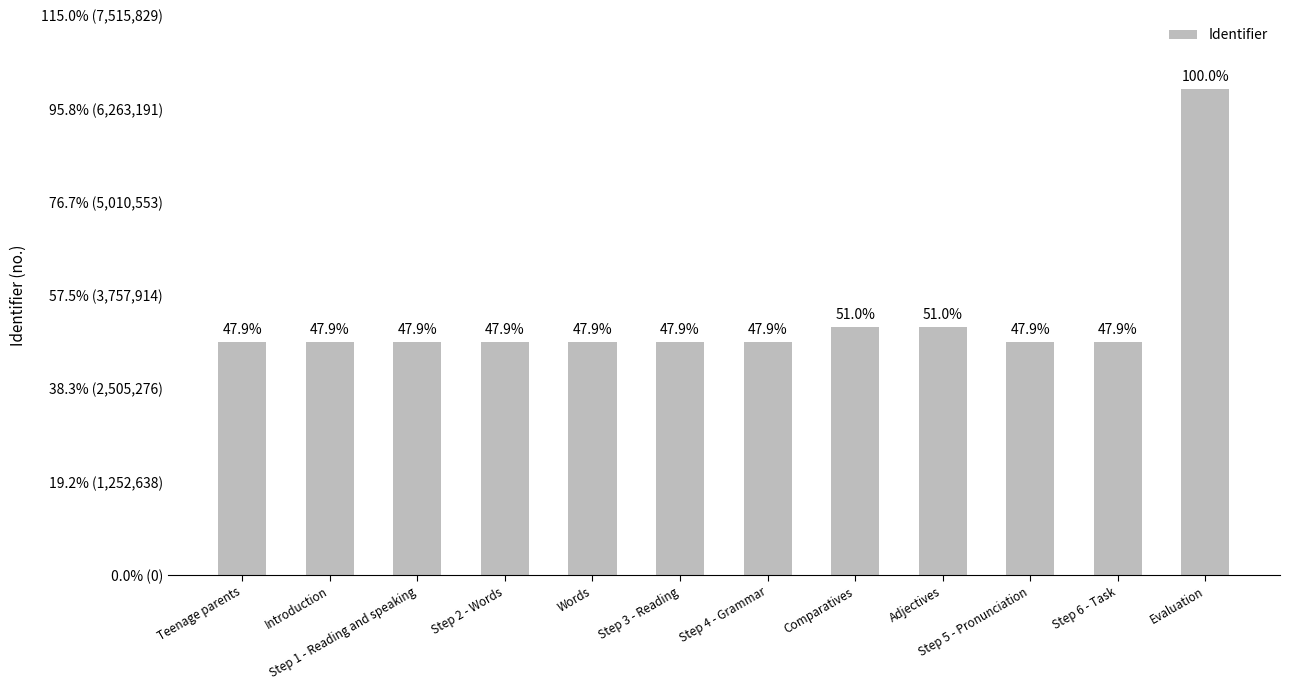

What is the label of the 6th bar from the left?

Step 3 - Reading